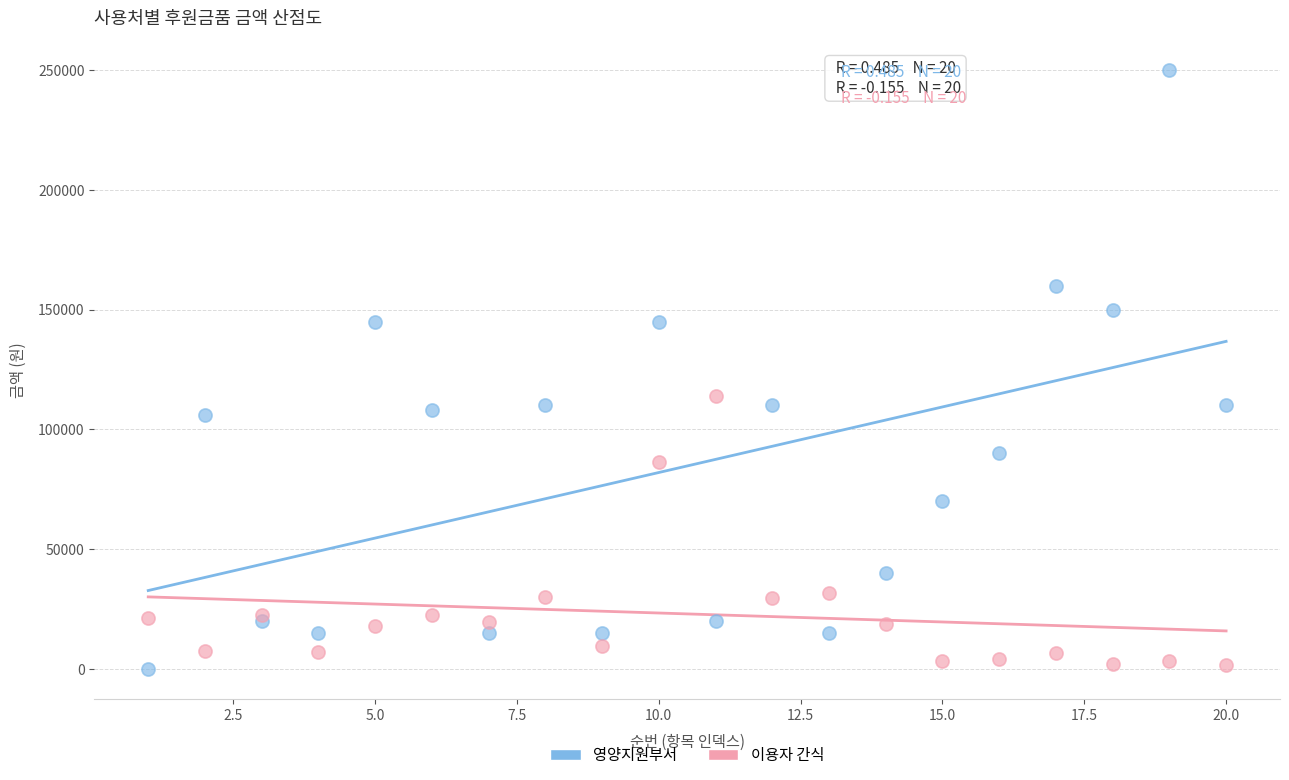

Which series has the widest spread of Y values?

영양지원부서